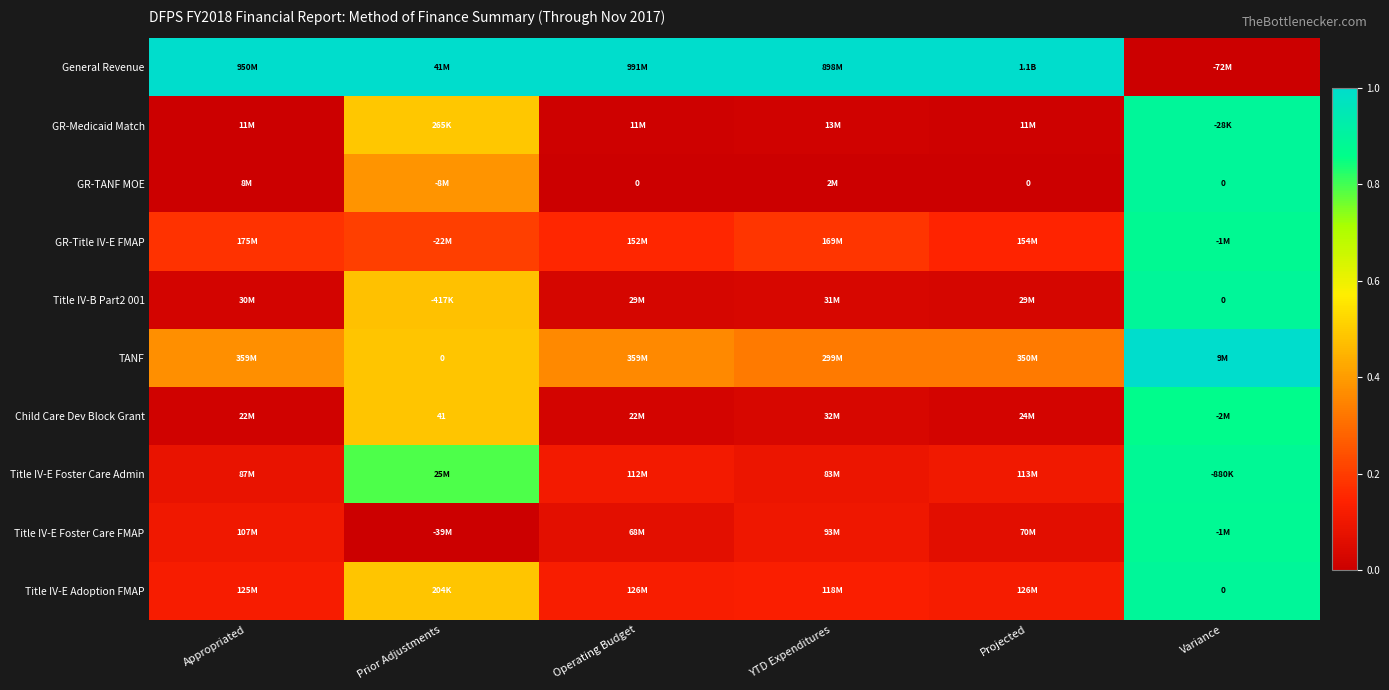

Which series changed the most between Appropriated and YTD Expenditures?

TANF